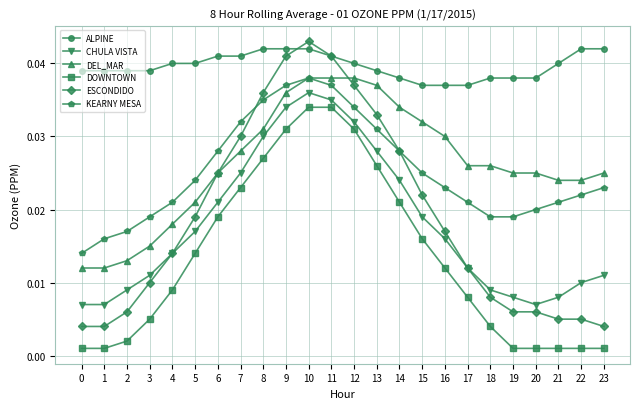

The value of CHULA VISTA at 12 is 0.1. True or false?

False